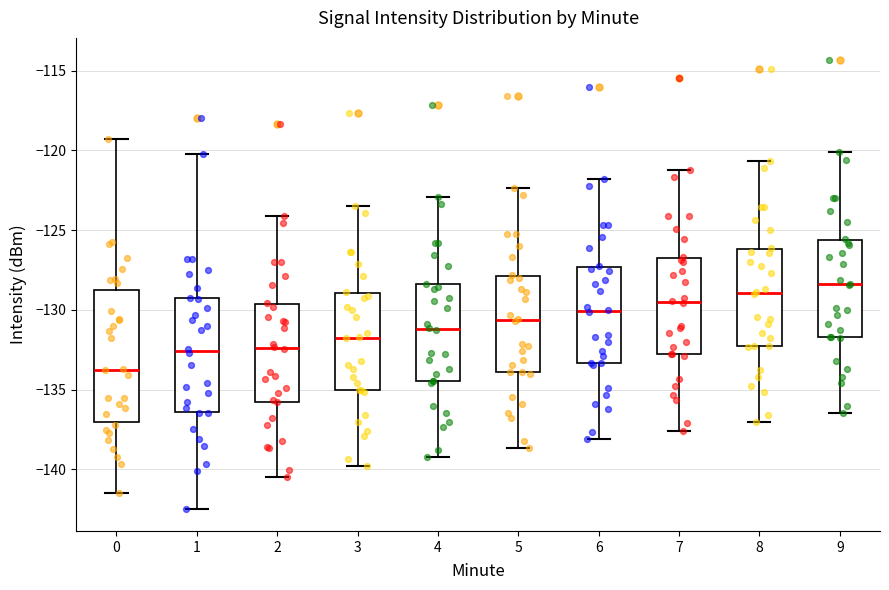

Which box has the lowest median line?

0